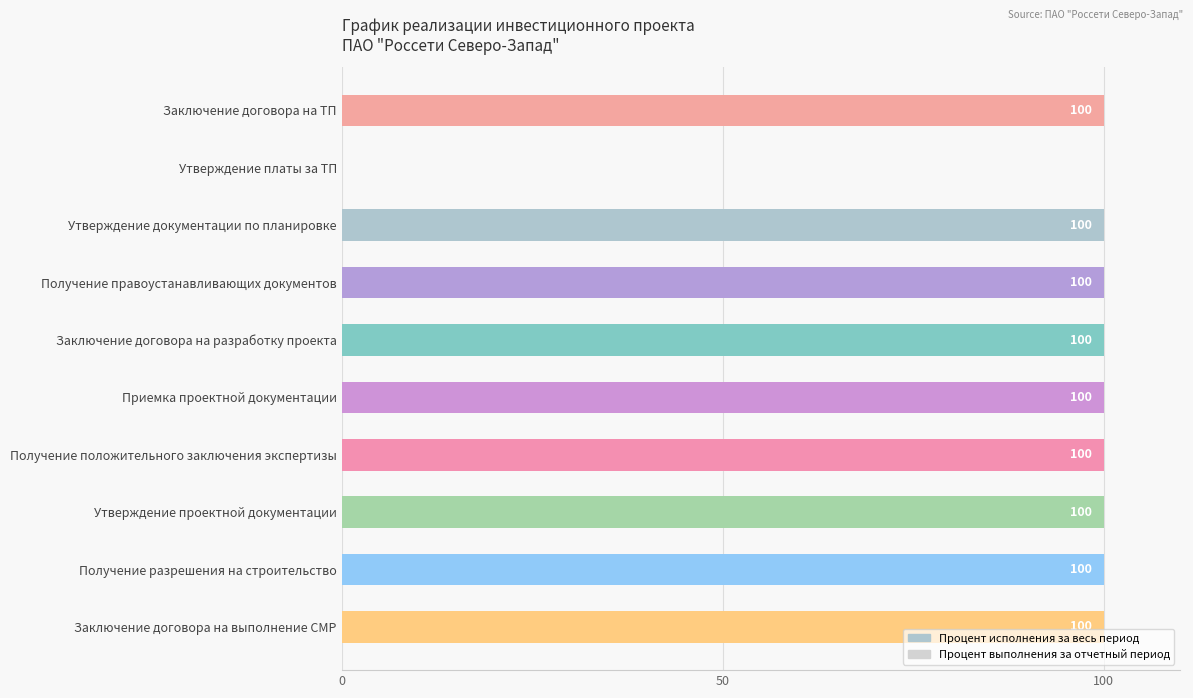

What is the maximum value shown in the chart?

100